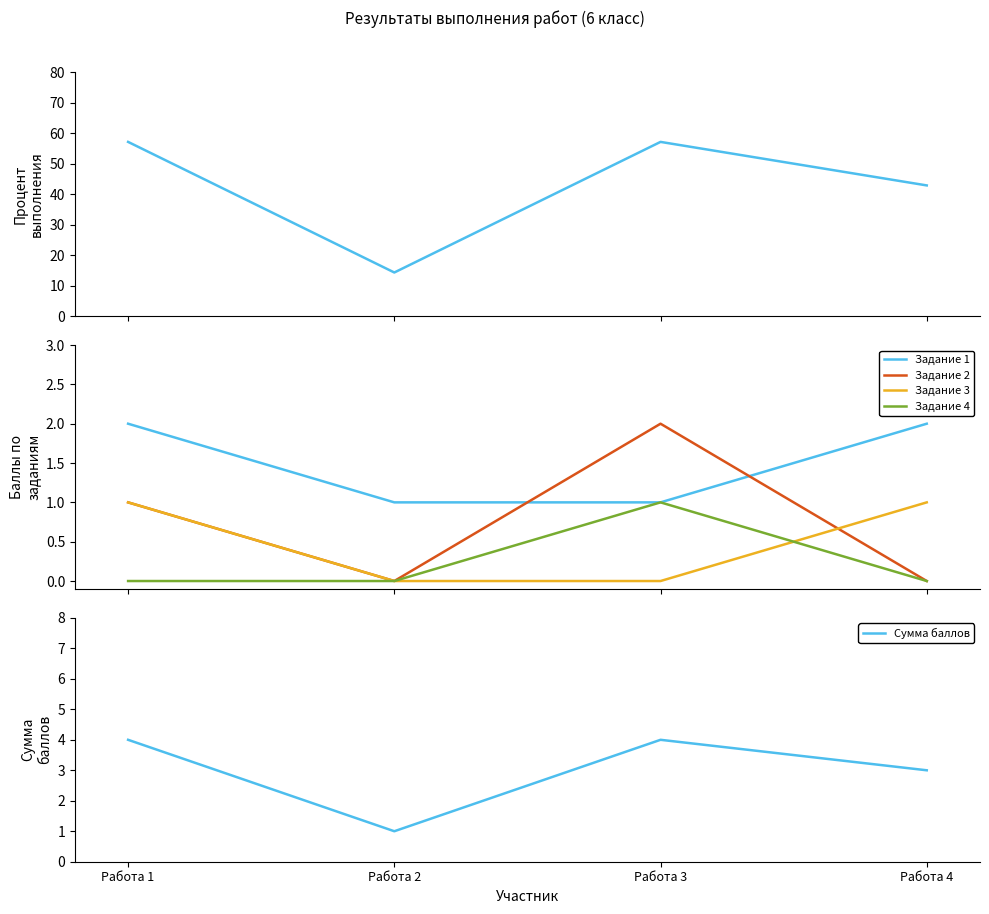

Which series has the widest spread of values?

Процент выполнения